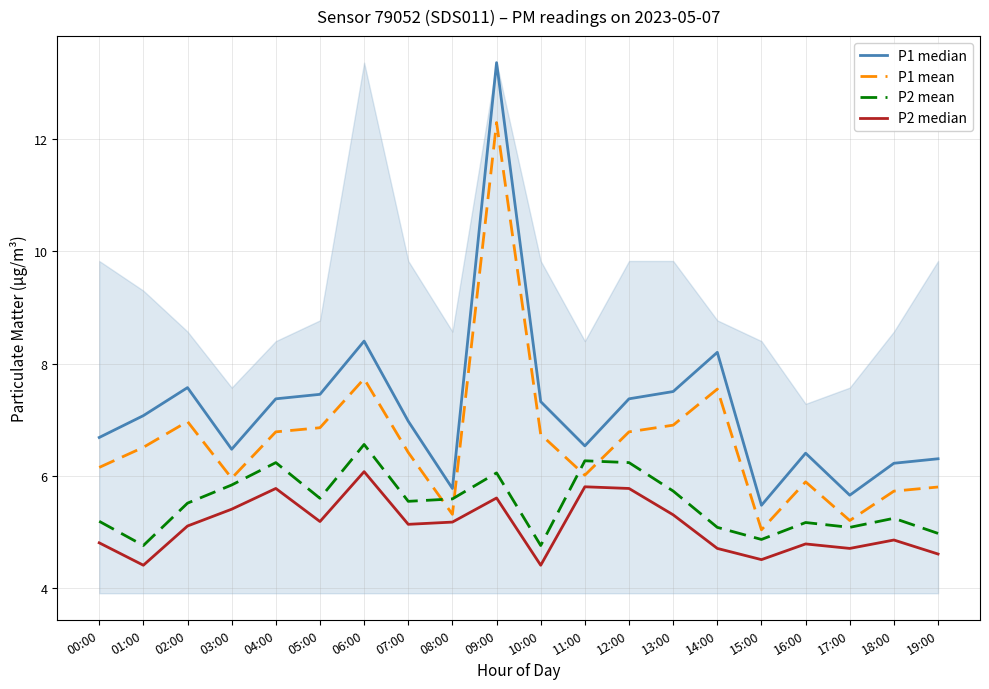

What position from the left is 12:00?

13